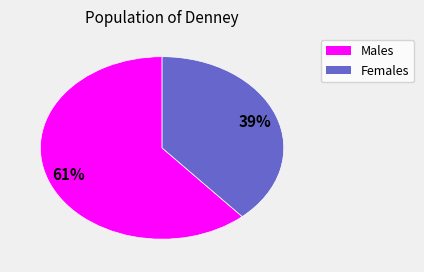

To the nearest percent, what is the average slice percentage?

50%